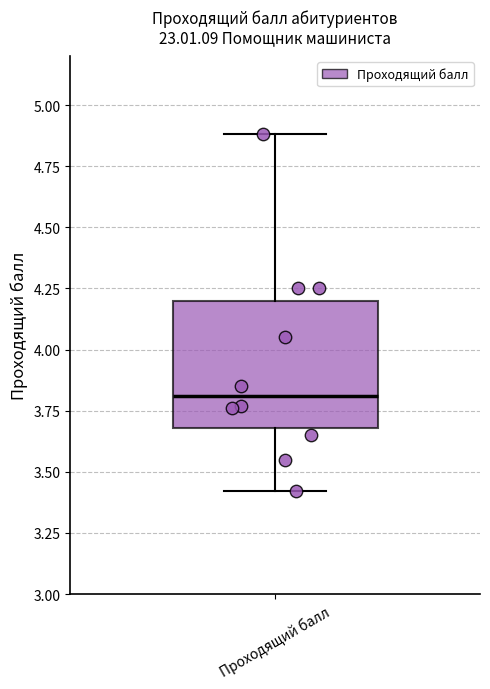

Where does the median line of the box for Проходящий балл sit on the y-axis? The values are not printed on the chart, so give them approximately, as read against the axis.

3.8